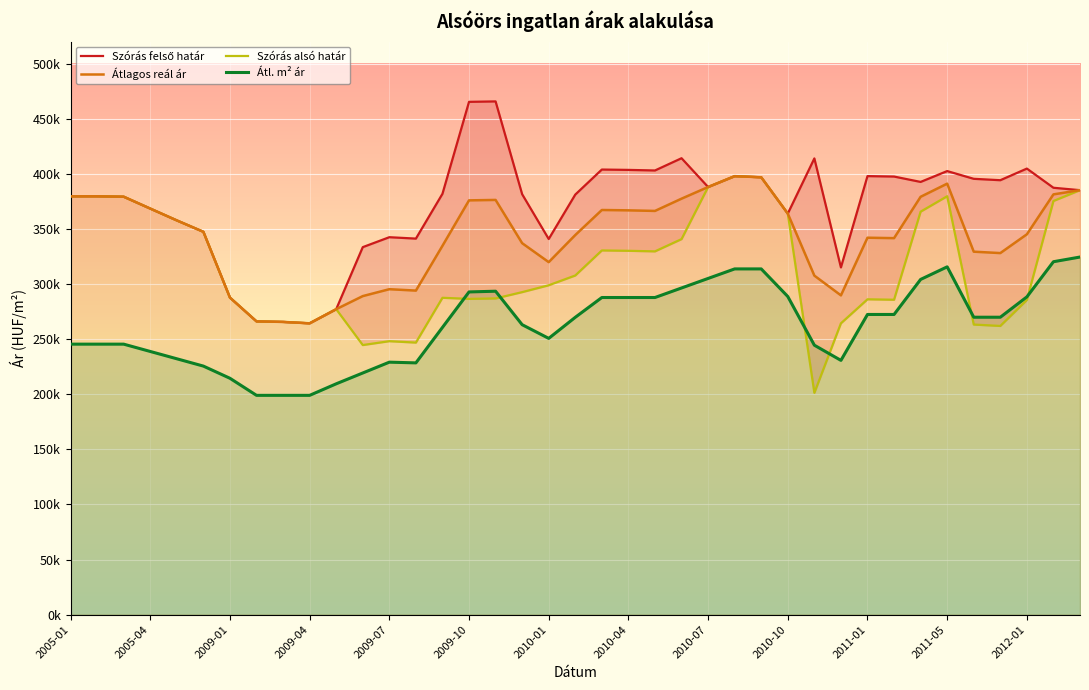

True or false: Átl. m² ár and Átlagos reál ár intersect in this chart.

False